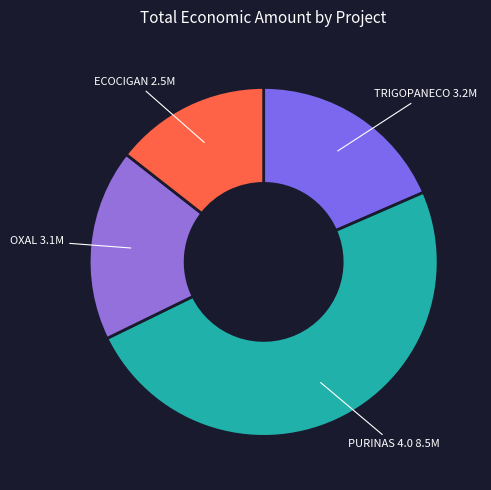

Approximately how many times larger is the value at ECOCIGAN compared to OXAL?

0.8